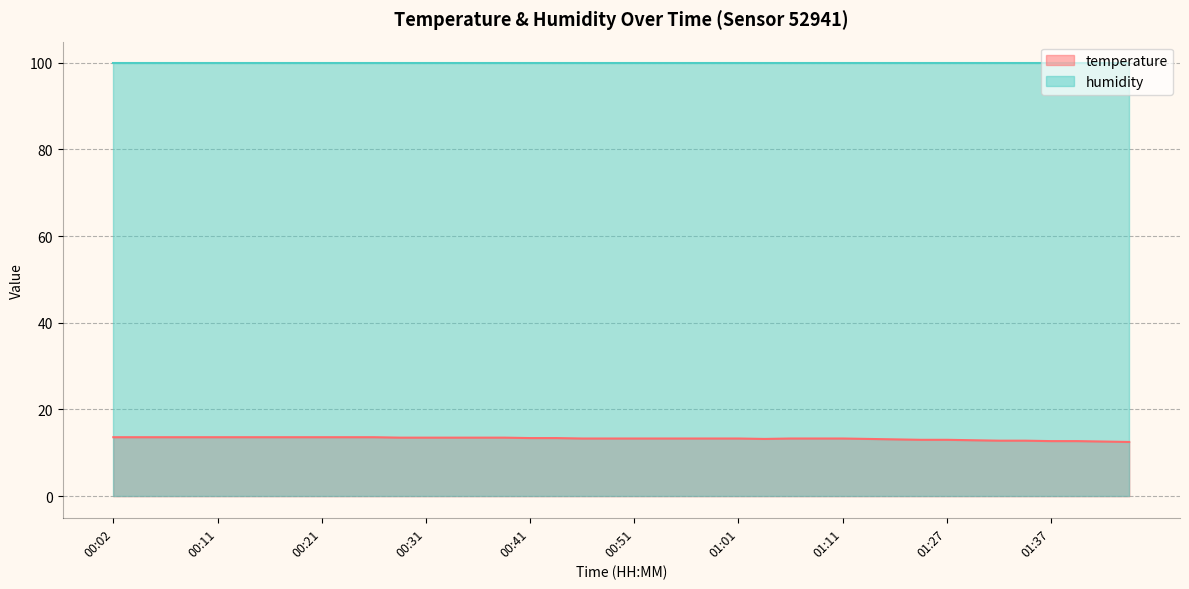

Between 00:24 and 00:41, which is larger?

00:24